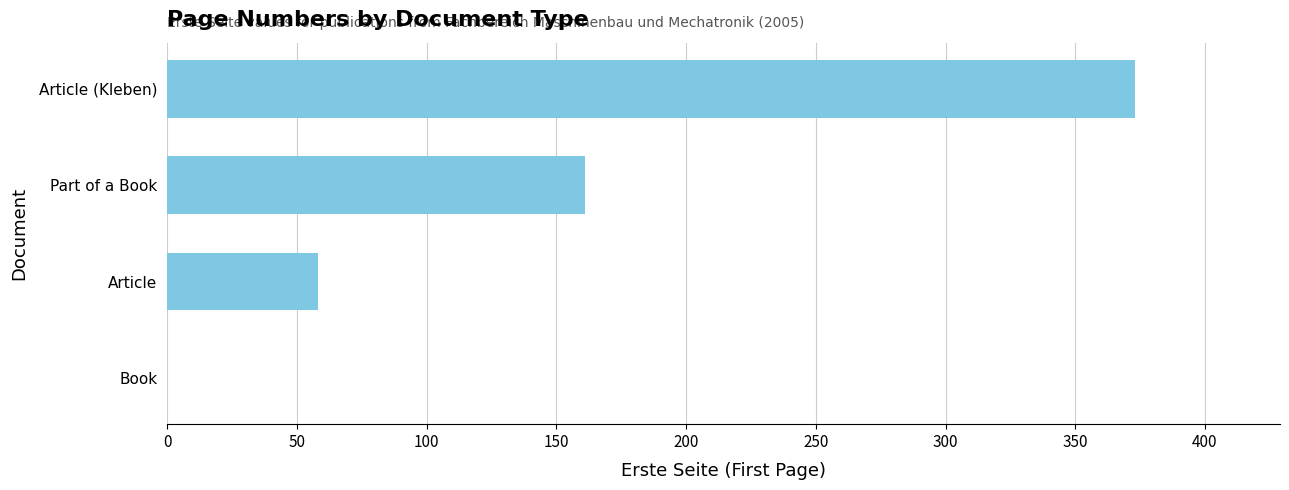

At which label is the value closest to 186?

Part of a Book